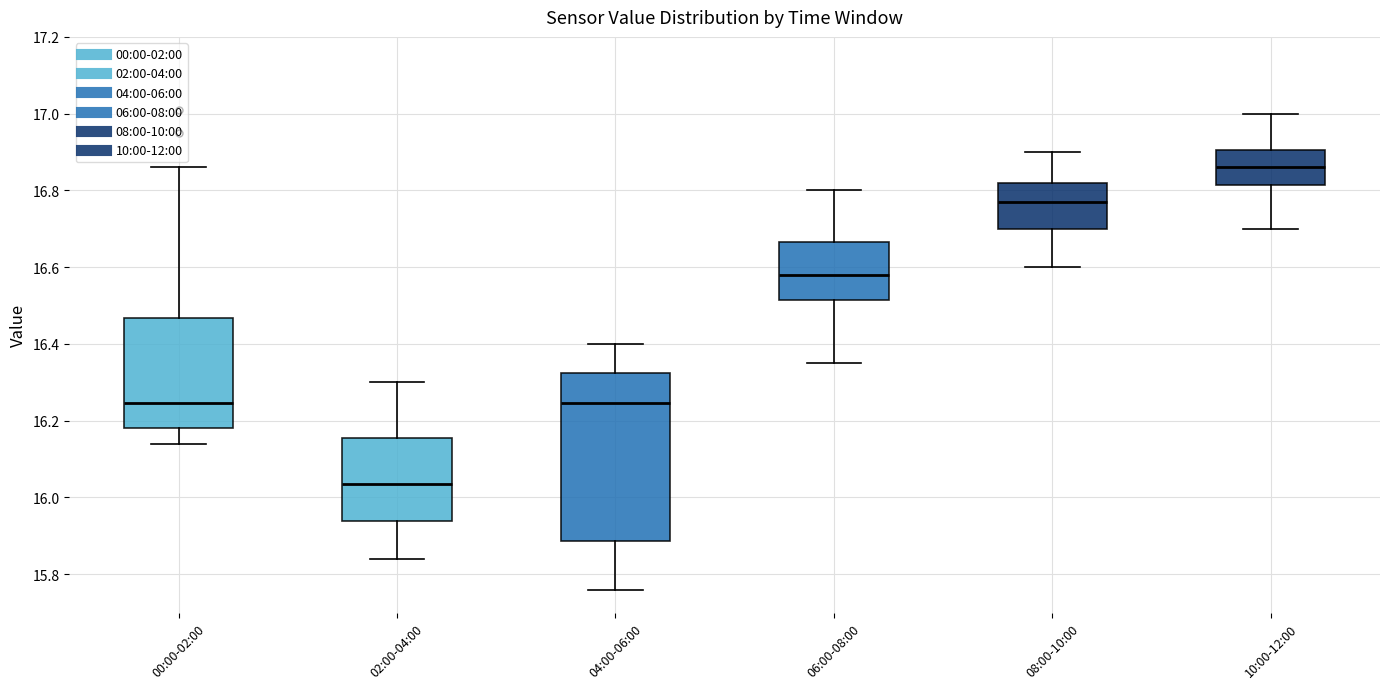

Reading left to right, transcribe this box plot: for each box, give where its median line is, the range the box spans, and where its two whiskers end, as read against the y-axis. The values are not printed on the chart, so give them approximately, as read against the axis.

00:00-02:00: median 16.24, box 16.18 to 16.46, whiskers 16.14 to 16.86
02:00-04:00: median 16.04, box 15.94 to 16.16, whiskers 15.84 to 16.30
04:00-06:00: median 16.24, box 15.88 to 16.32, whiskers 15.76 to 16.40
06:00-08:00: median 16.58, box 16.52 to 16.66, whiskers 16.36 to 16.80
08:00-10:00: median 16.78, box 16.70 to 16.82, whiskers 16.60 to 16.90
10:00-12:00: median 16.86, box 16.82 to 16.90, whiskers 16.70 to 17.00